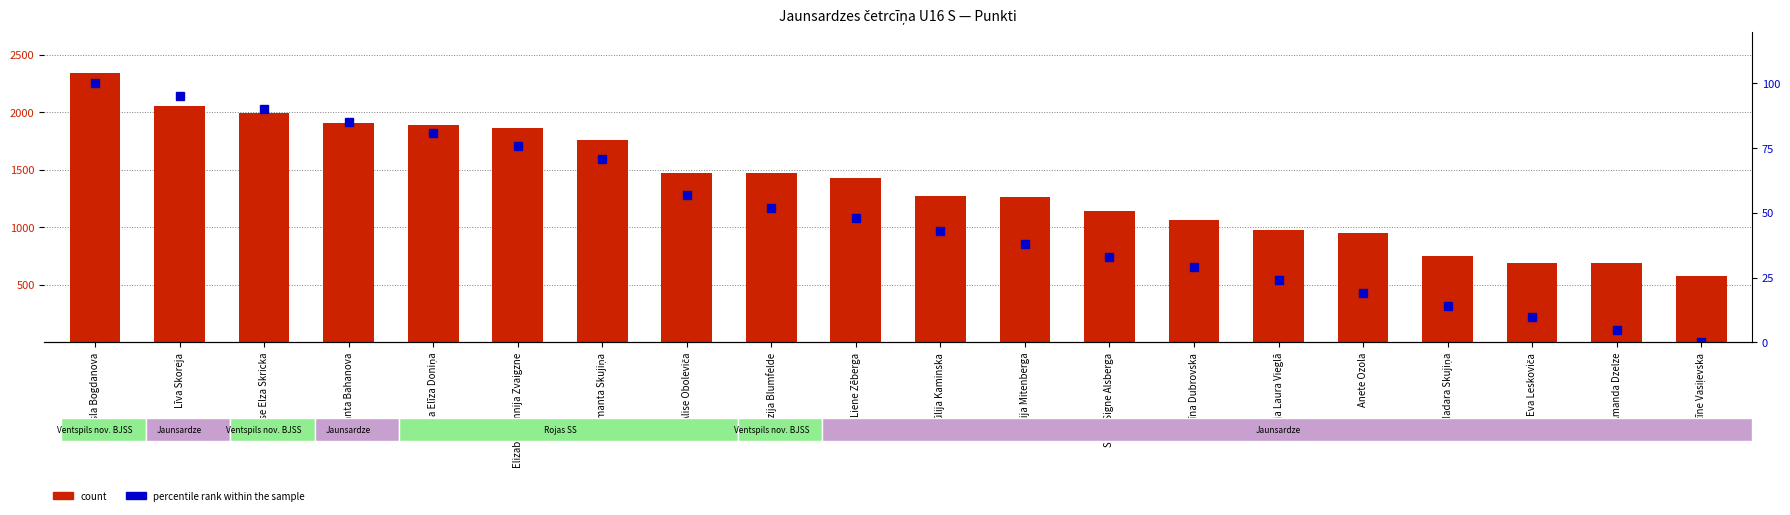

At which label is count closest to 1457?

Rēzija Blumfelde